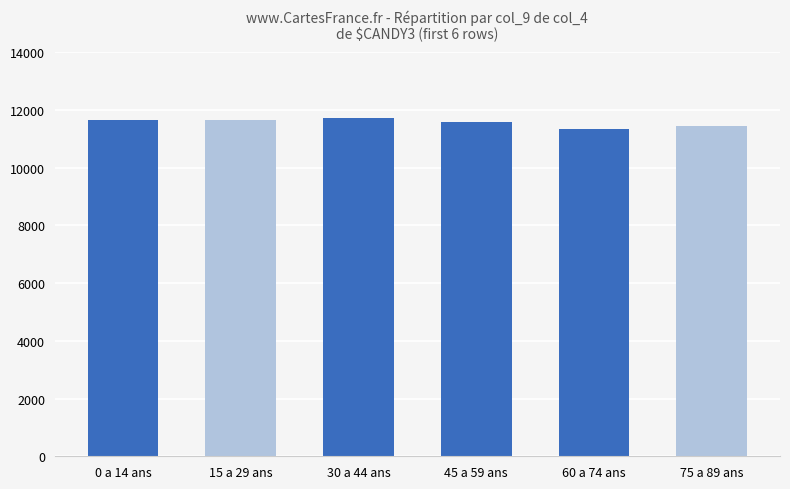

What is the greatest value displayed?

11740